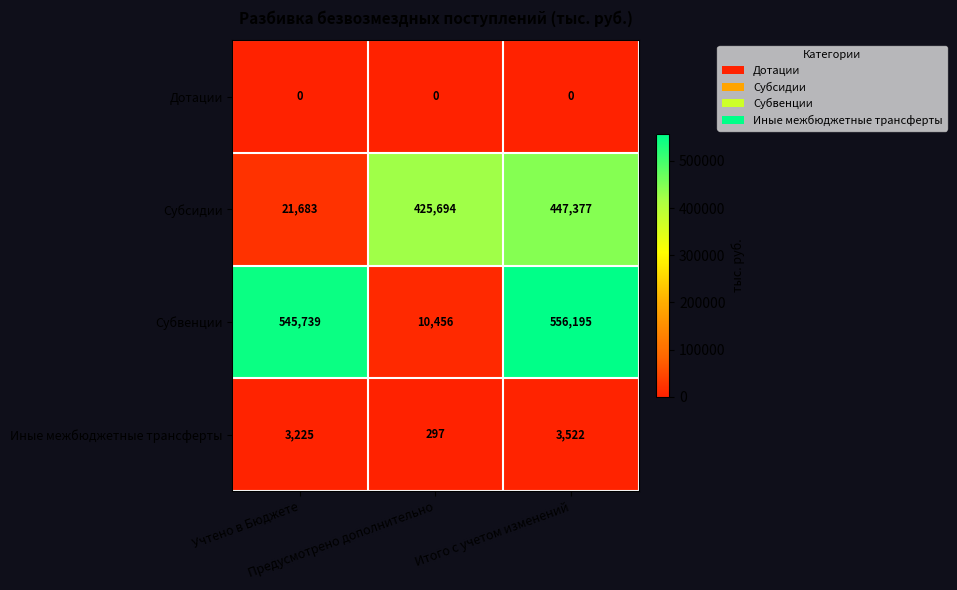

What is the difference between the maximum and second lowest values in the Иные межбюджетные трансферты series?

297